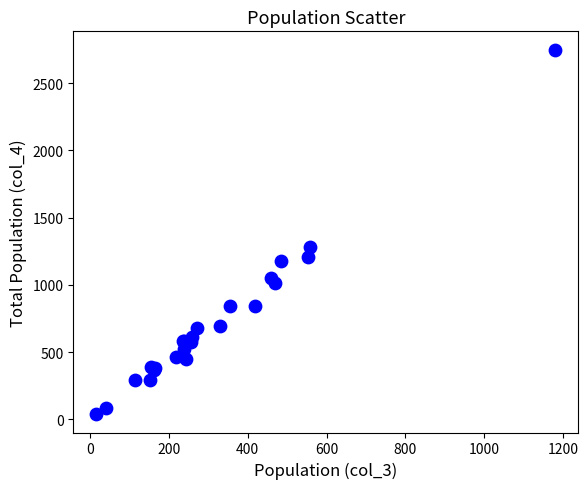

What Y value in the scatter plot is closest to 1394?

1285